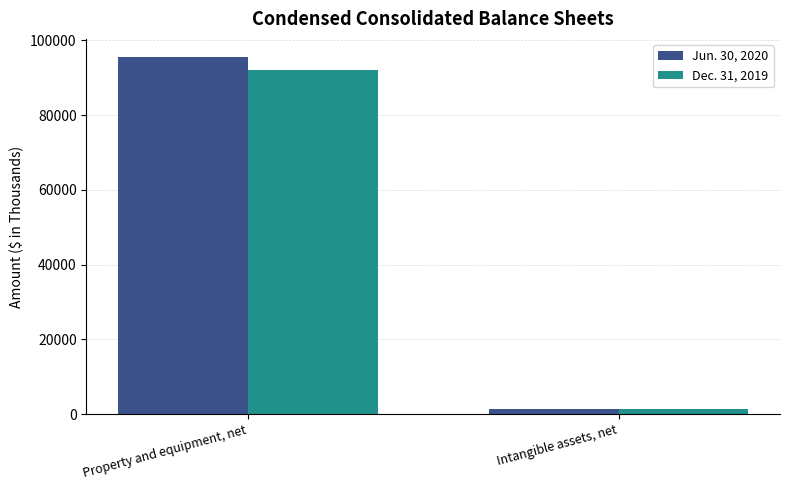

What is the total value across all series at Intangible assets, net?

2708